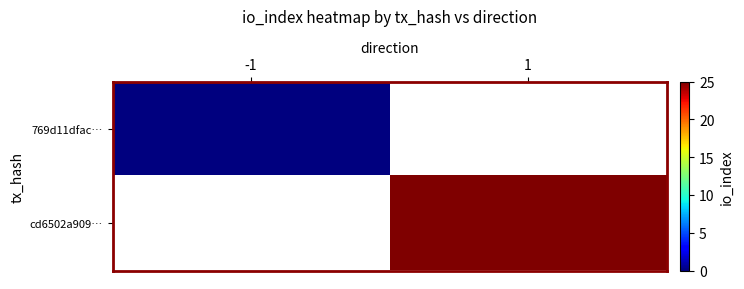

Count the number of data series in this chart.

2